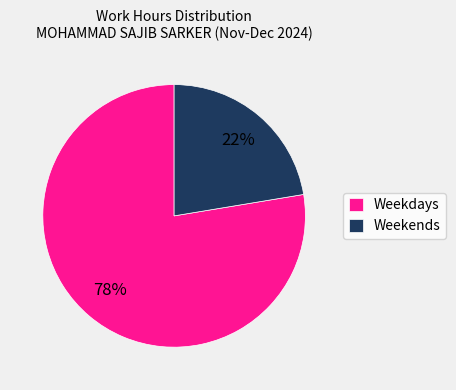

True or false: Weekdays accounts for 78% of the total.

True